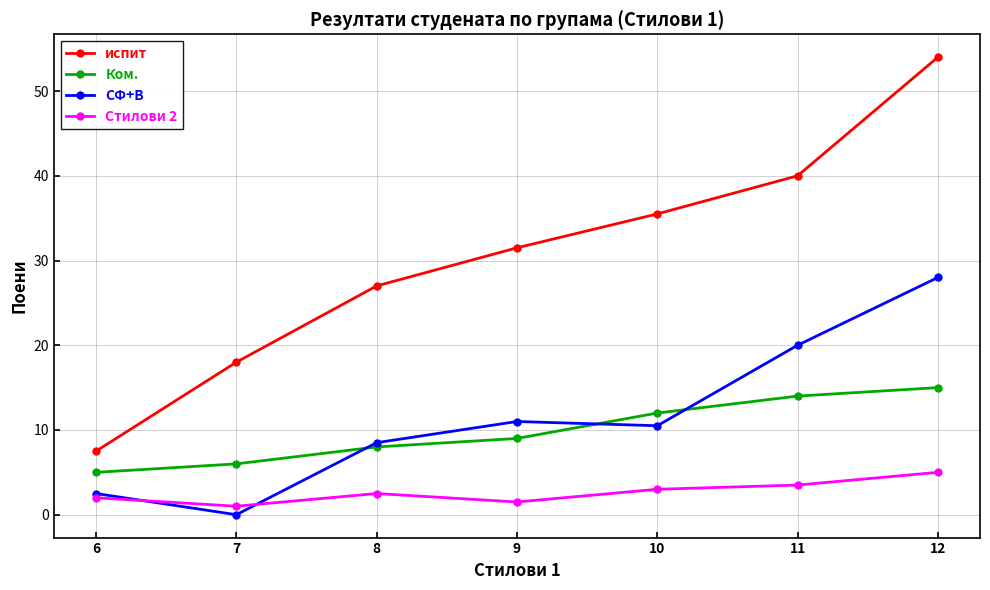

Which label corresponds to the largest value in the chart?

12